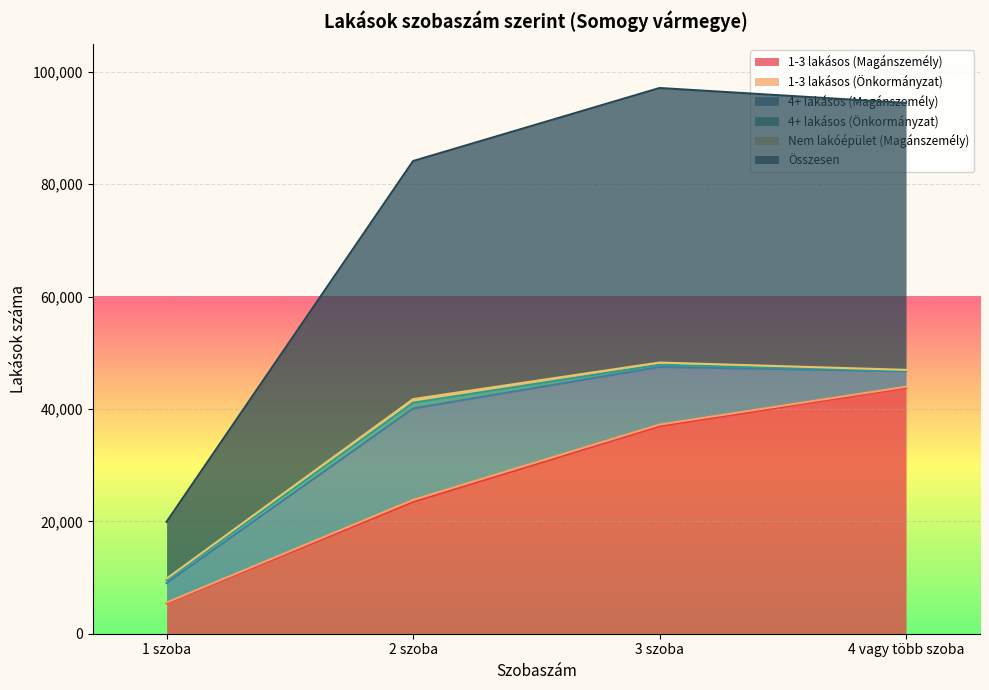

How many data points in 1-3 lakásos (Magánszemély) are less than 36926?

2